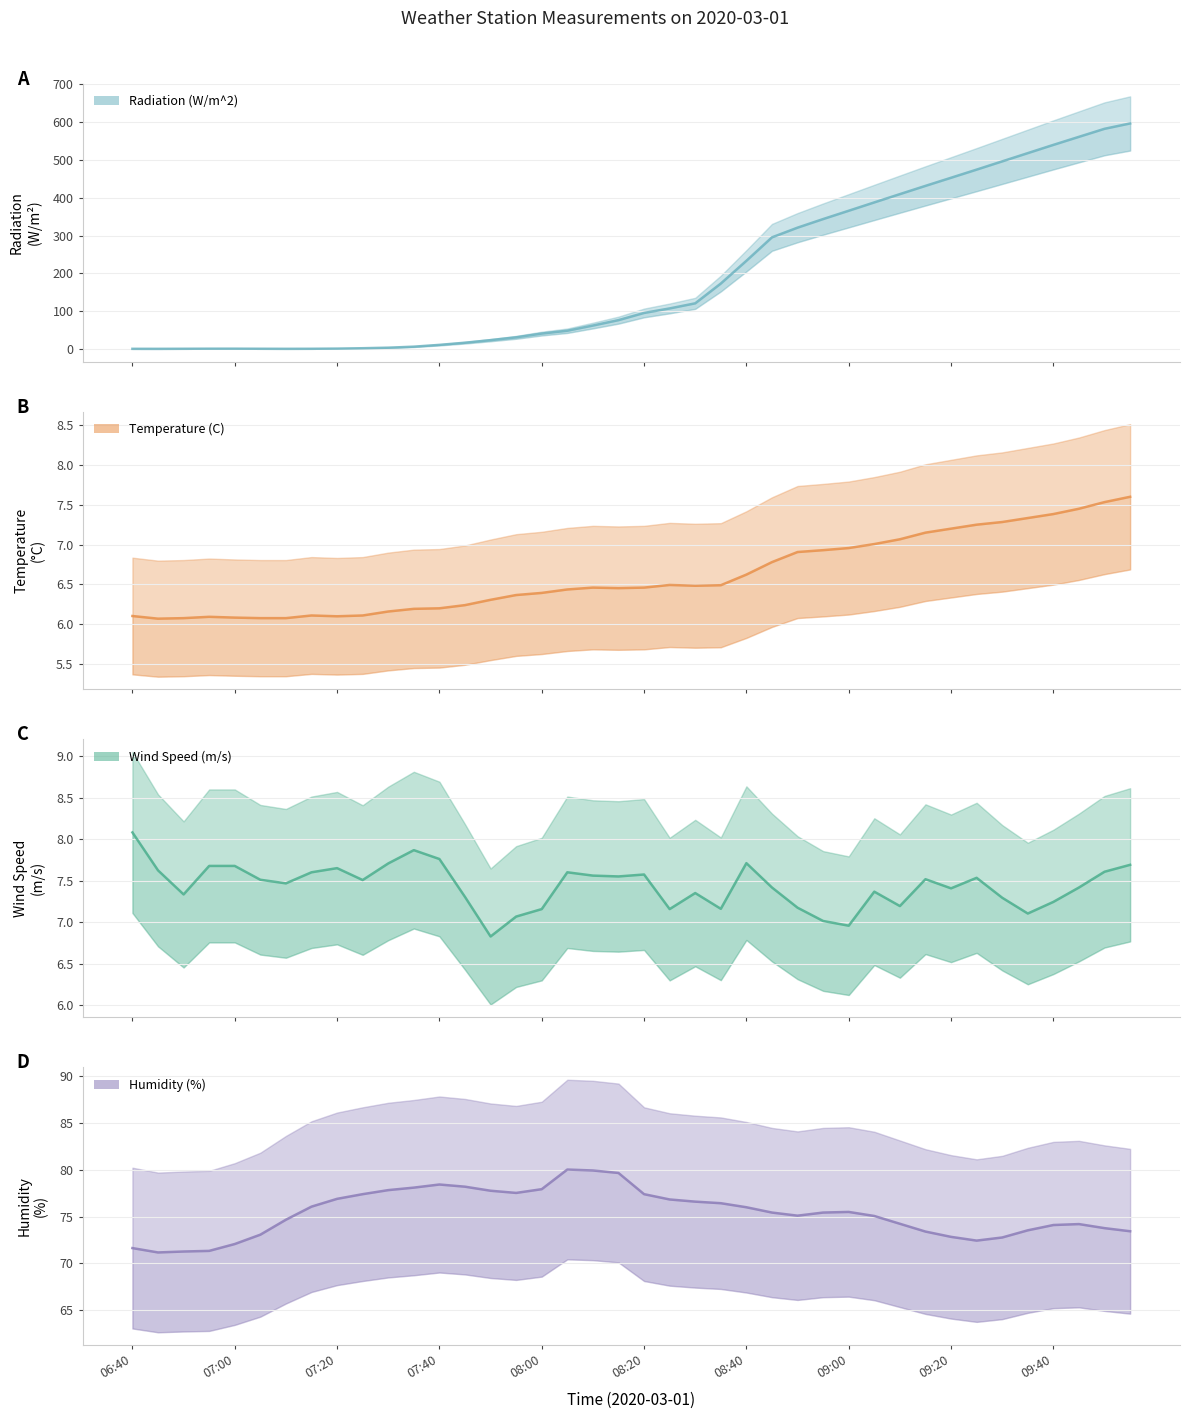

How many times do Radiation (W/m^2) and Wind Speed (m/s) cross each other?

1